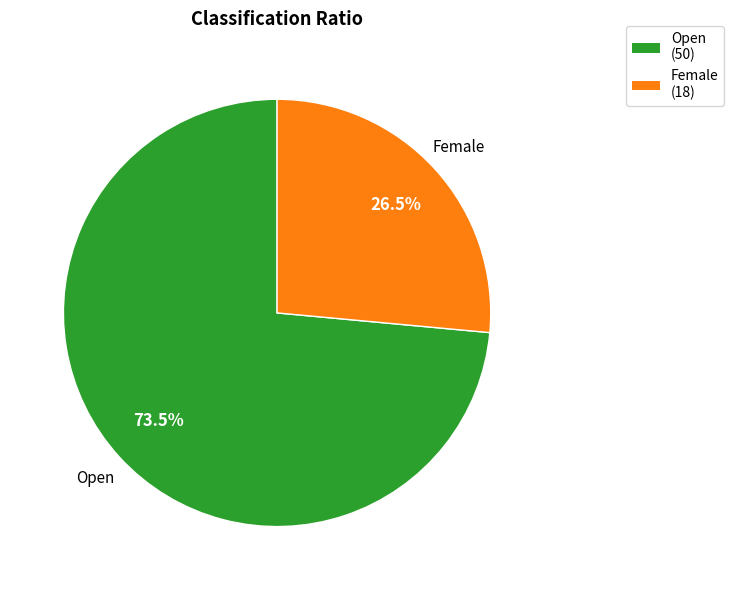

Rank the categories by value from lowest to highest.

Female, Open